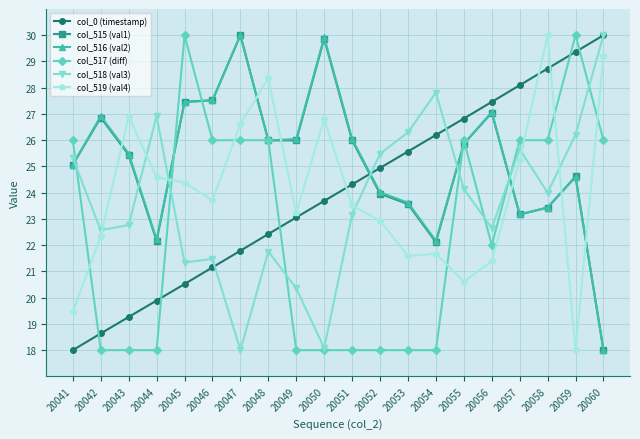

Does the chart display data point markers on the line(s)?

Yes